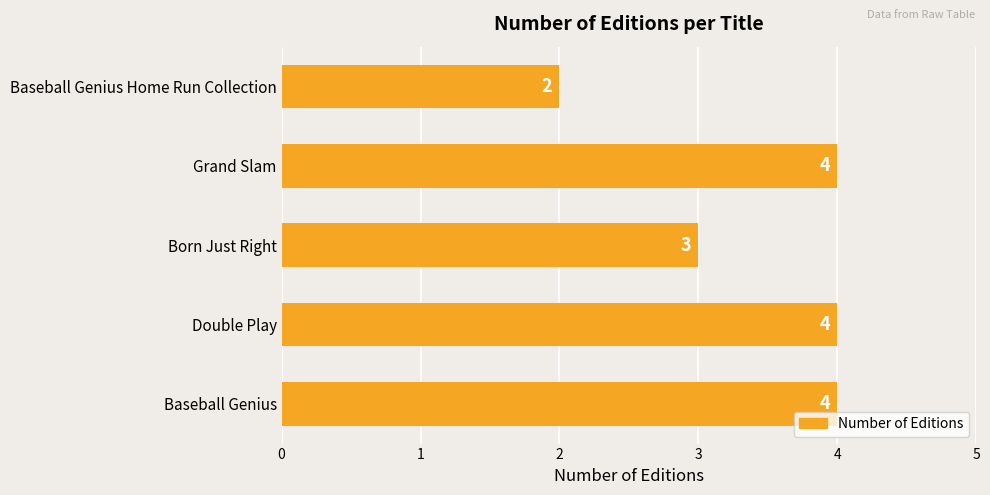

What is the minimum value shown in the chart?

2